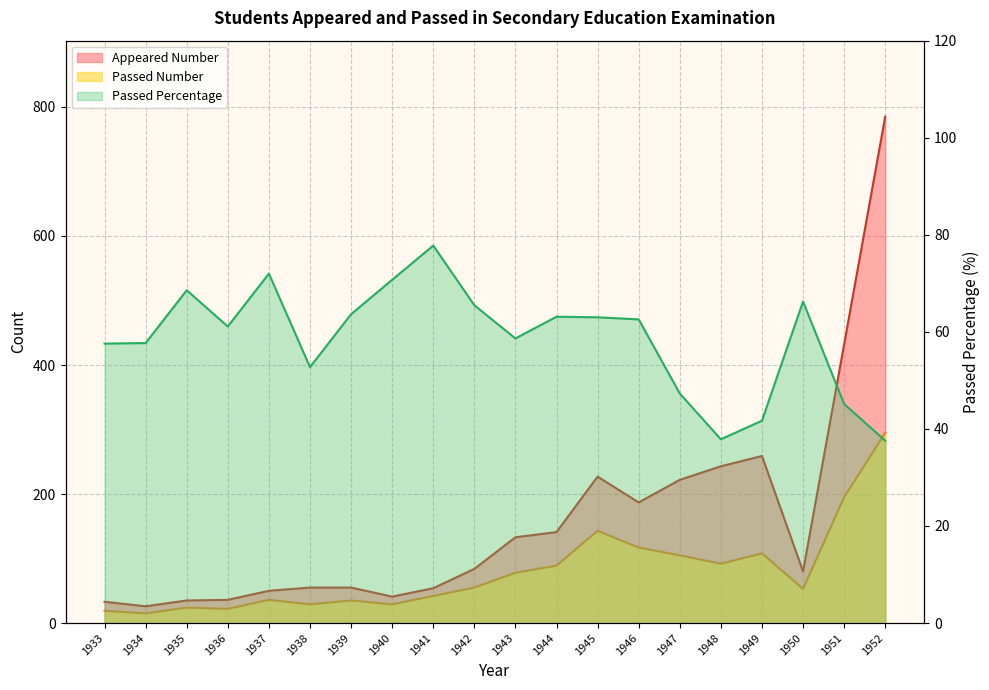

Does the chart display data point markers on the line(s)?

No